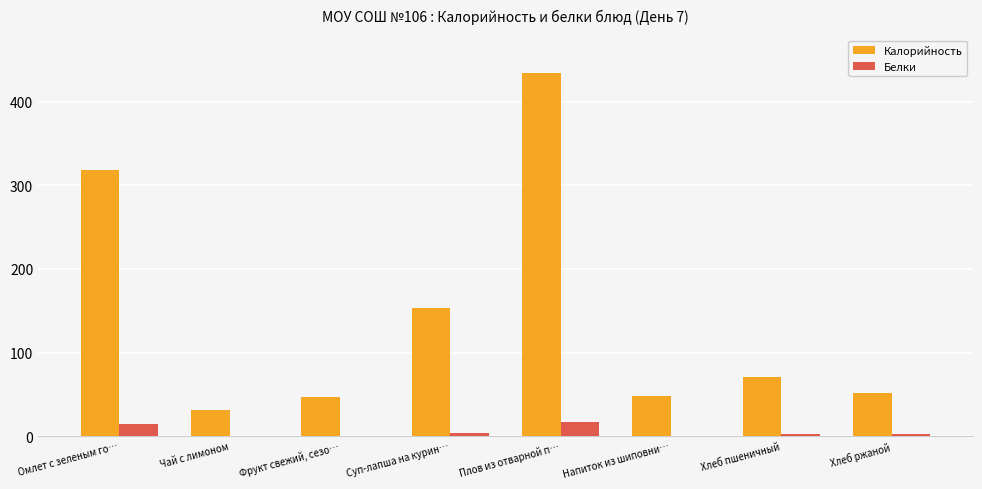

Is the value of Калорийность at Омлет с зеленым го… greater than the value of Белки at Суп-лапша на курин…?

Yes